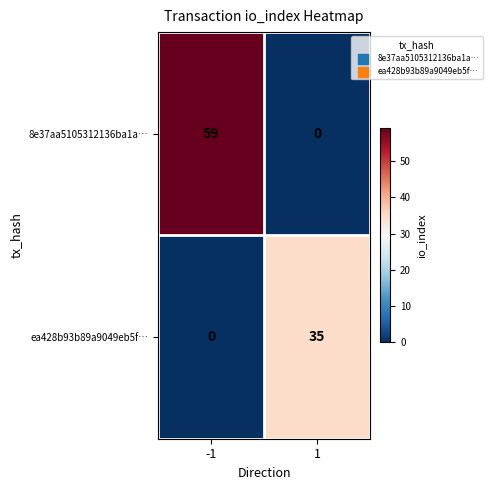

Reading left to right, list all the values displayed in this chart.

8e37aa5105312136ba1a…: 59	0
ea428b93b89a9049eb5f…: 0	35